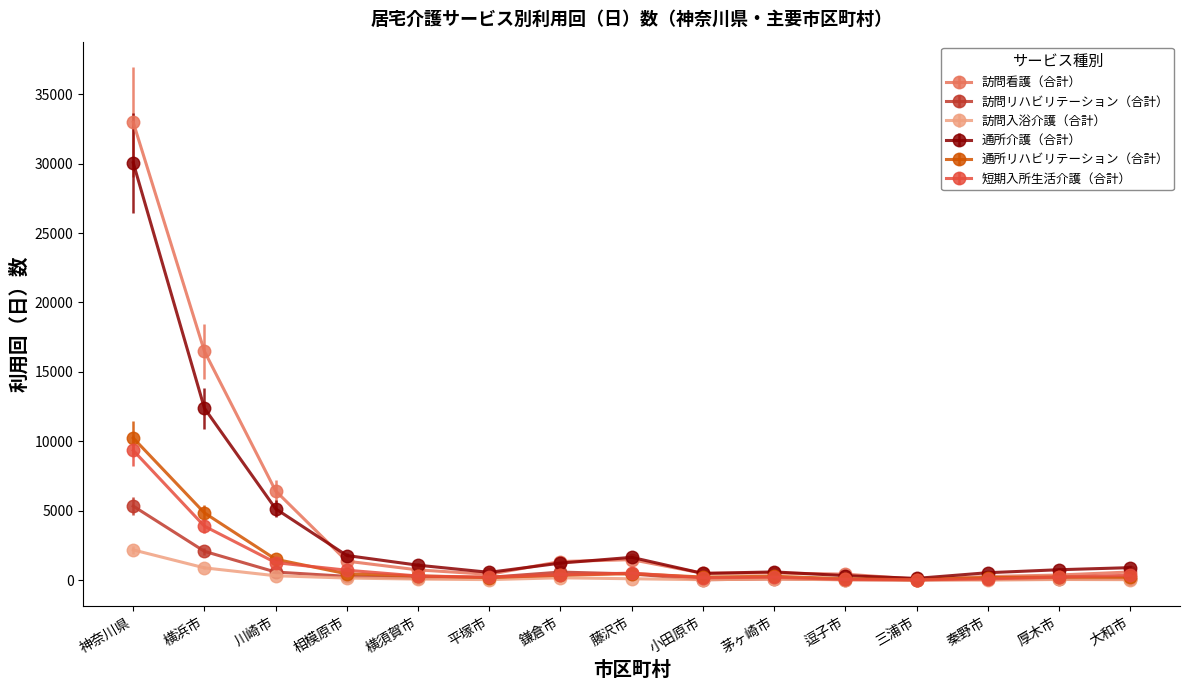

What is the total value across all series at 平塚市?

1661